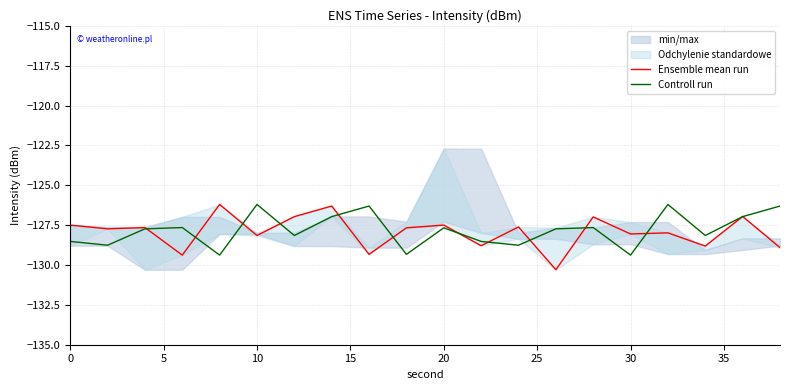

Is the value of Controll run at 15 greater than the value of Ensemble mean run at 13?

Yes